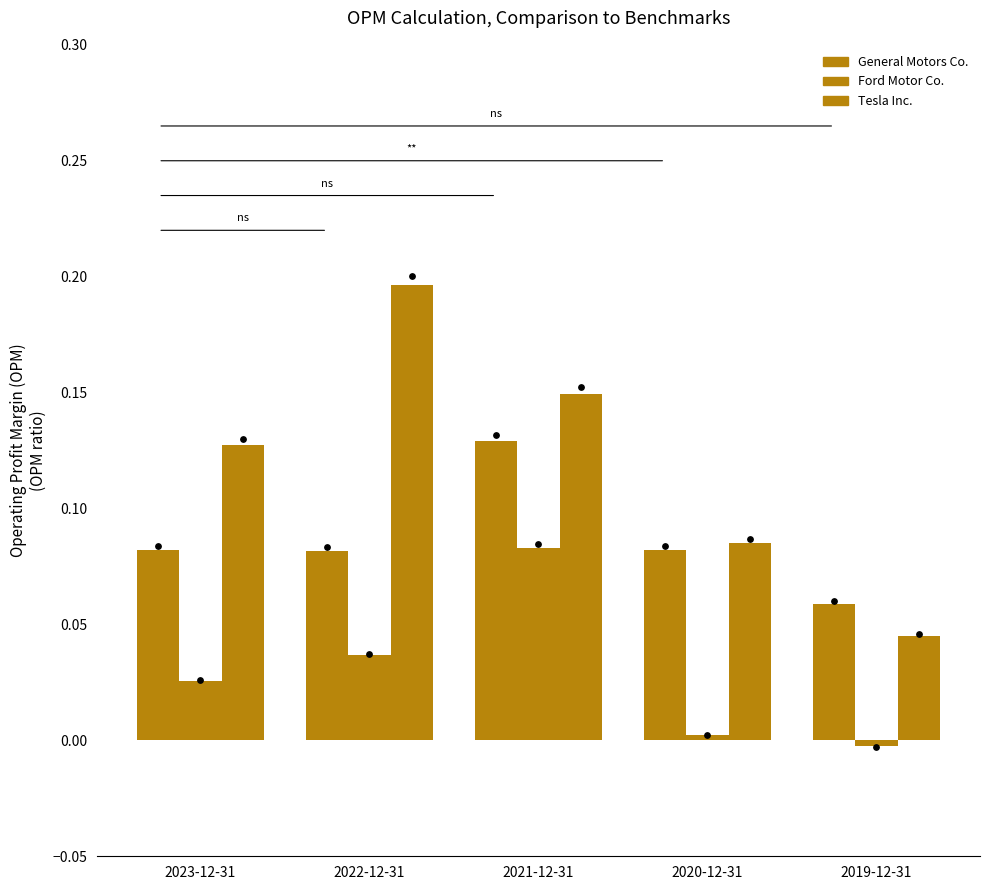

What are all the series names shown in the legend?

General Motors Co., Ford Motor Co., Tesla Inc.